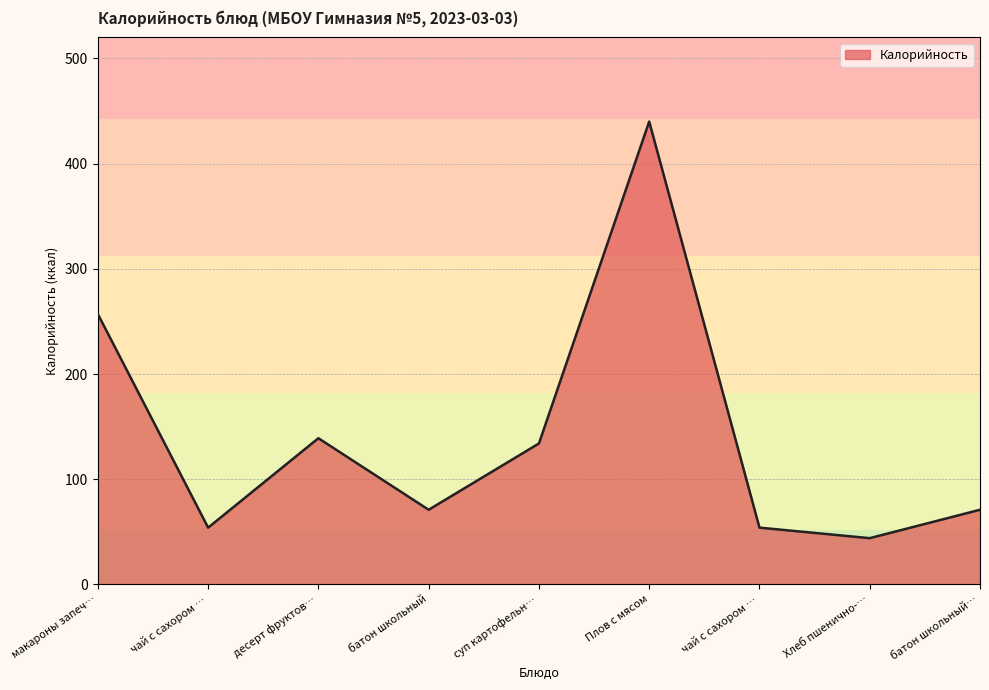

How many values are below 71?

3